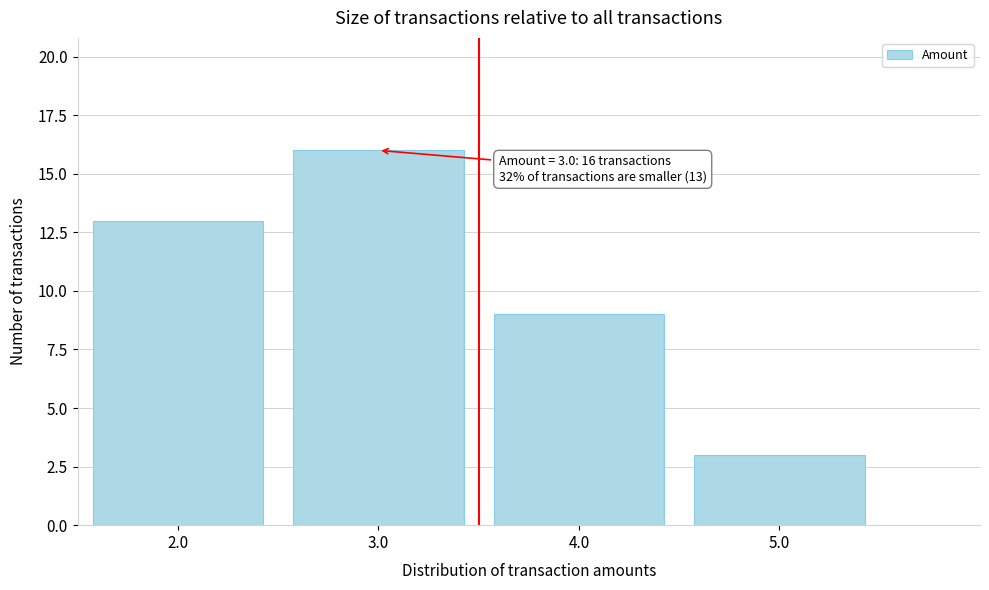

Over which range of the x-axis is the bar tallest?

2.5 to 3.5